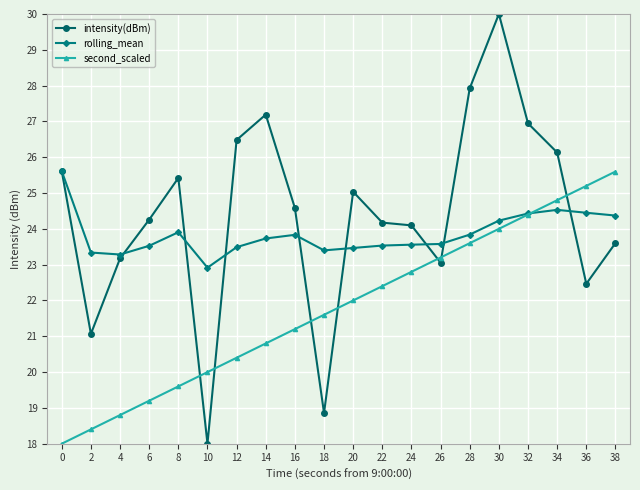

How many lines are shown in the chart?

3